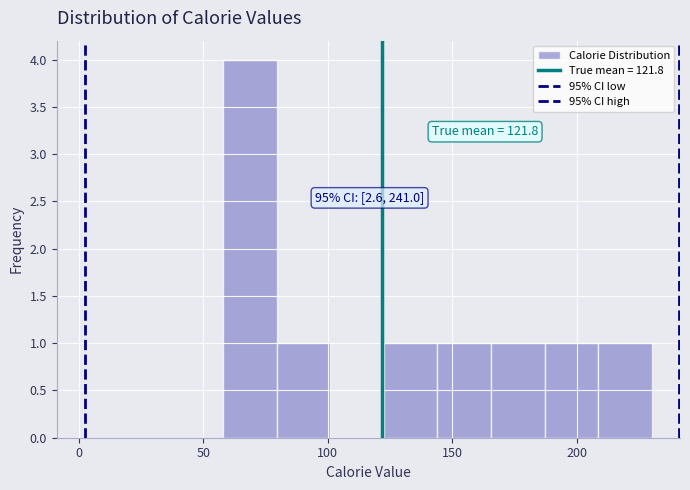

Over which range of the x-axis is the bar tallest?

58.0 to 79.5